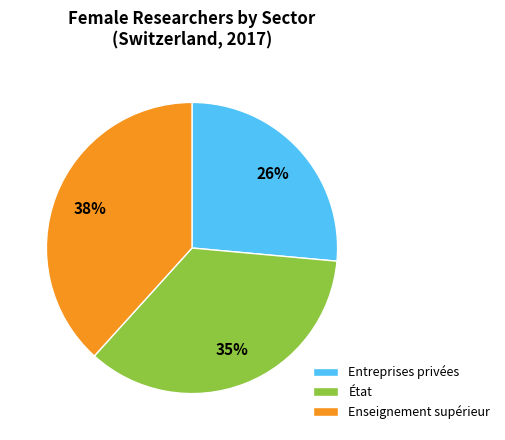

To the nearest percent, what portion does Enseignement supérieur represent?

38%